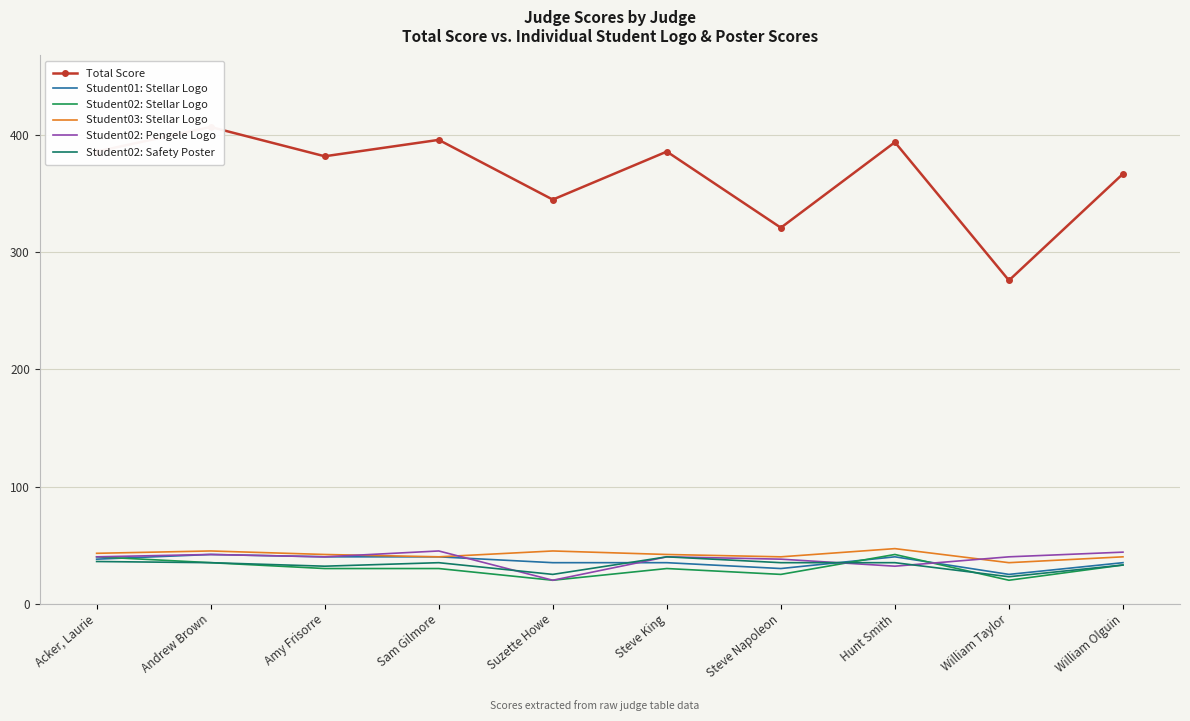

How many lines are shown in the chart?

6